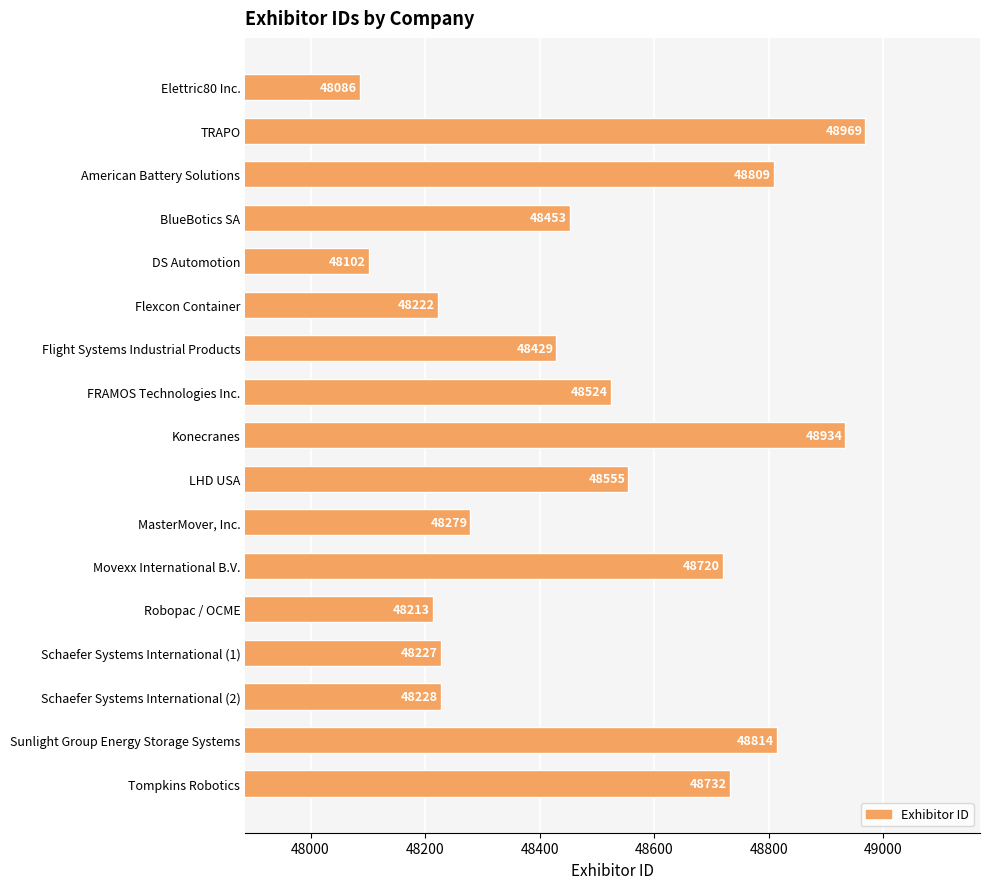

Reading top to bottom, what are all the values shown in this chart?

48086	48969	48809	48453	48102	48222	48429	48524	48934	48555	48279	48720	48213	48227	48228	48814	48732